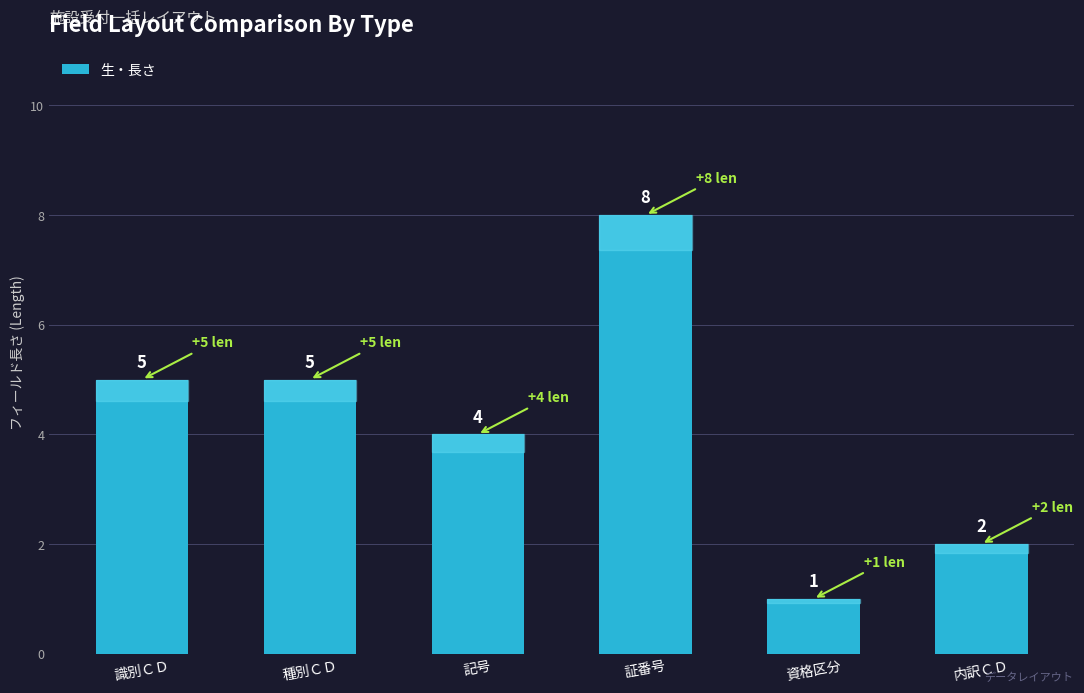

What is the difference between the values at 記号 and 証番号?

4